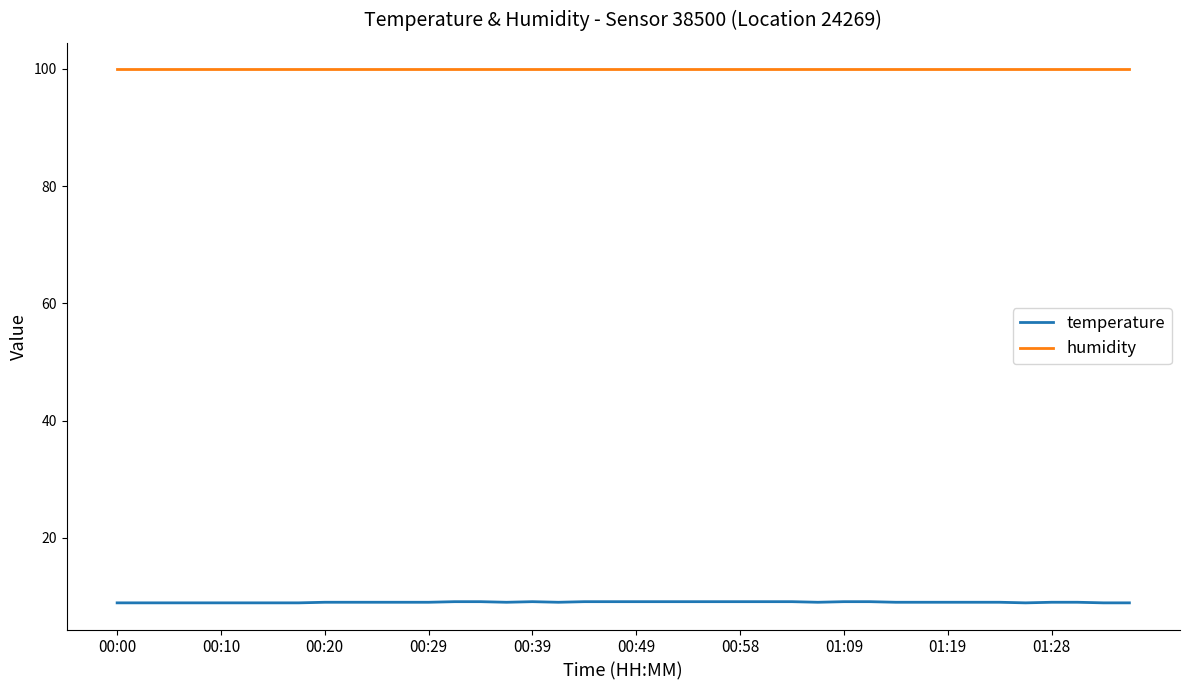

Which series has the largest total across all categories?

humidity